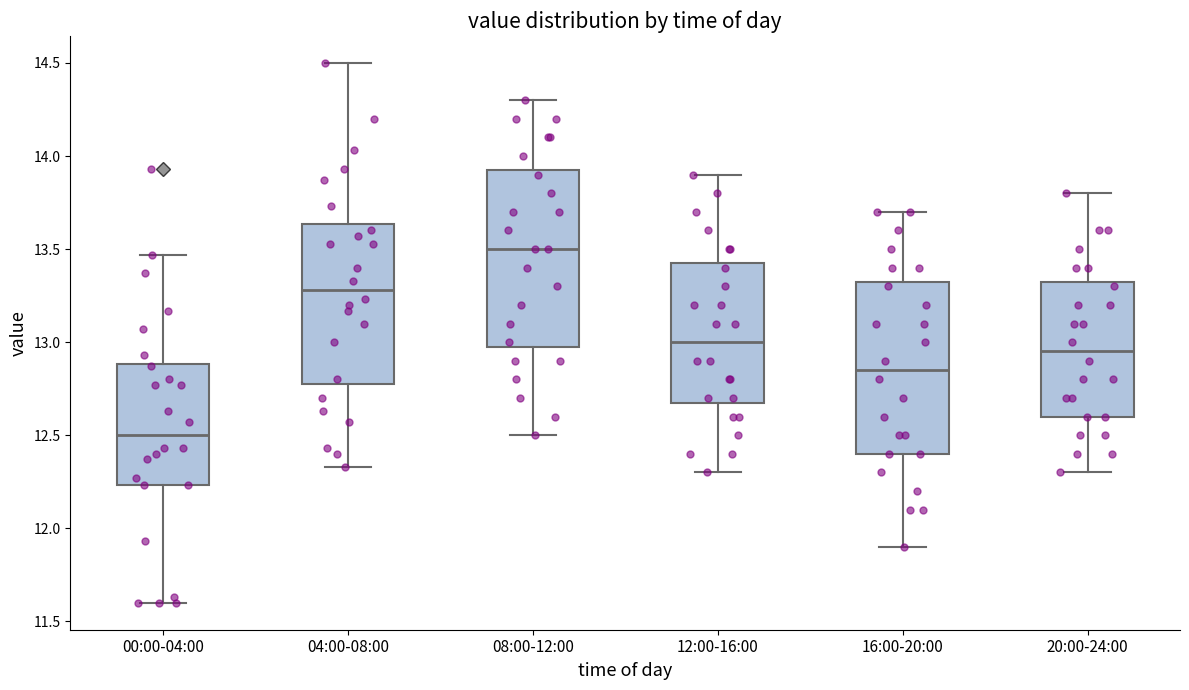

Which box's median line is the highest?

08:00-12:00